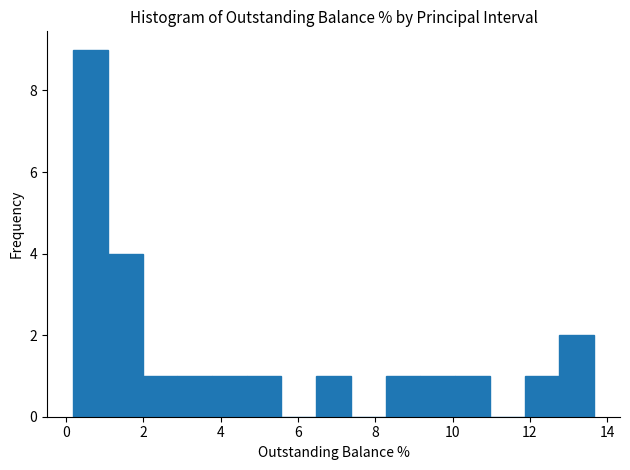

Reading left to right, transcribe this chart: for each bar, give the range it covers on the x-axis and its height. Neither the bar edges nor the heights are printed on the chart, so give them approximately, as read against the axes.

0.2 to 1.0: 9
1.0 to 2.0: 4
2.0 to 2.8: 1
2.8 to 3.8: 1
3.8 to 4.6: 1
4.6 to 5.6: 1
5.6 to 6.4: 0
6.4 to 7.4: 1
7.4 to 8.2: 0
8.2 to 9.2: 1
9.2 to 10.0: 1
10.0 to 11.0: 1
11.0 to 11.8: 0
11.8 to 12.8: 1
12.8 to 13.6: 2